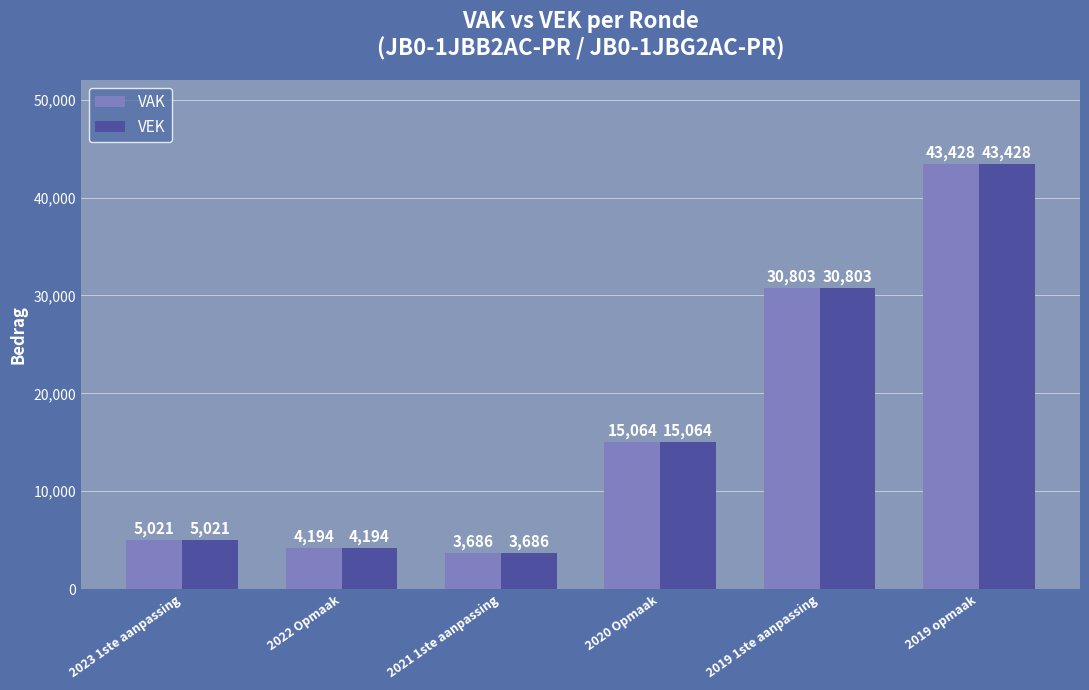

Reading right to left, what are all the values shown in this chart?

VAK: 2019 opmaak=43428	2019 1ste aanpassing=30803	2020 Opmaak=15064	2021 1ste aanpassing=3686	2022 Opmaak=4194	2023 1ste aanpassing=5021
VEK: 2019 opmaak=43428	2019 1ste aanpassing=30803	2020 Opmaak=15064	2021 1ste aanpassing=3686	2022 Opmaak=4194	2023 1ste aanpassing=5021